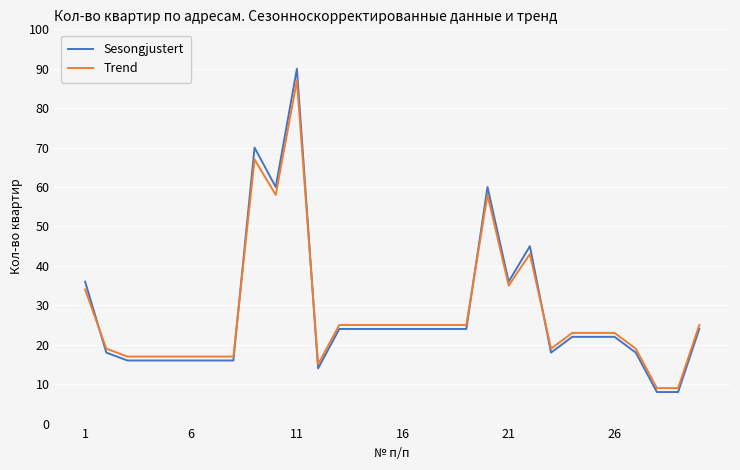

At how many categories does at least one series exceed 58?

4